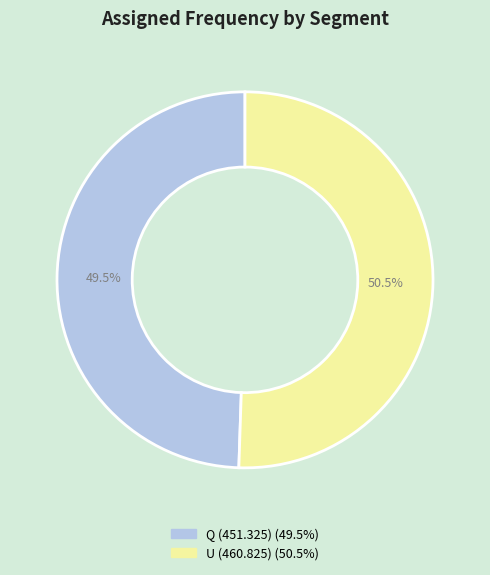

Which has a higher value, Q (451.325) or U (460.825)?

U (460.825)